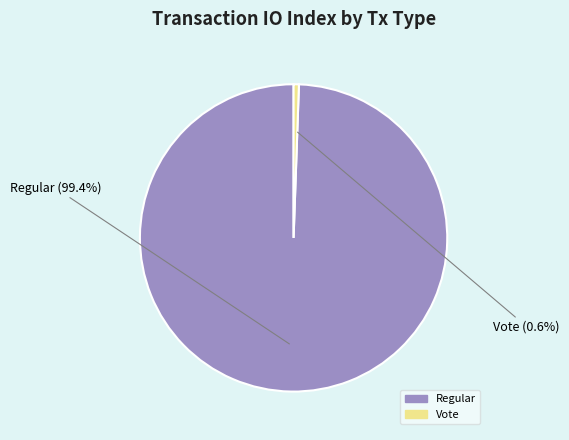

Which has a higher value, Regular or Vote?

Regular